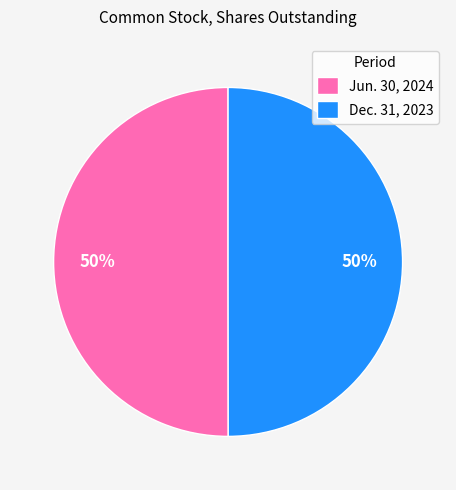

The Jun. 30, 2024 slice represents 56% of the pie. True or false?

False